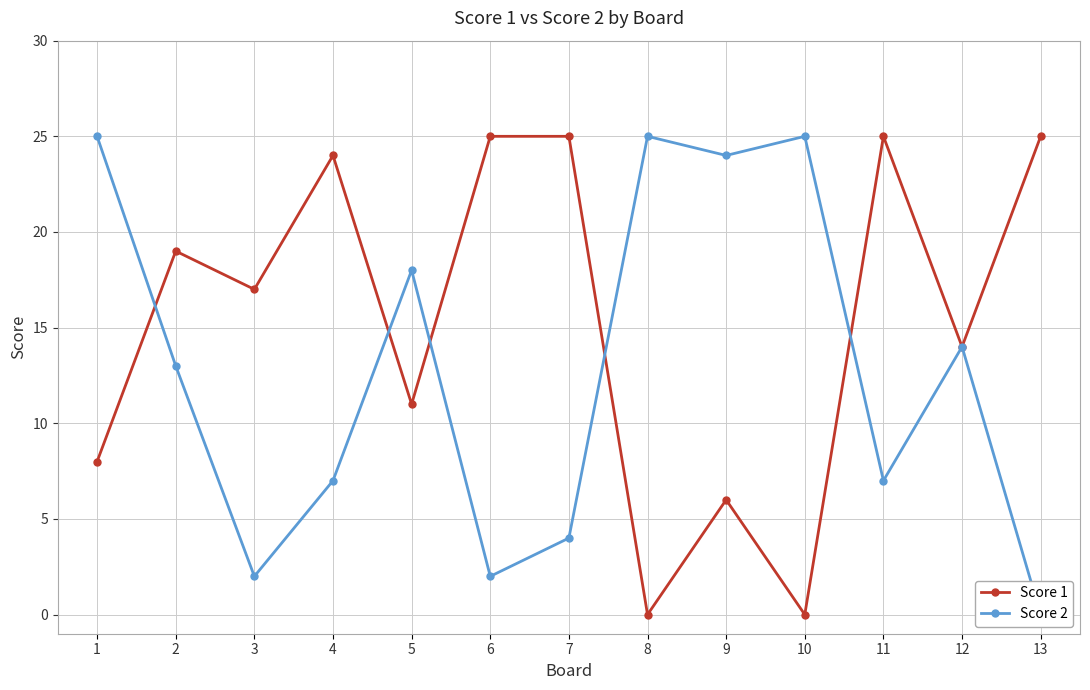

Where is the first local minimum for Score 1?

3